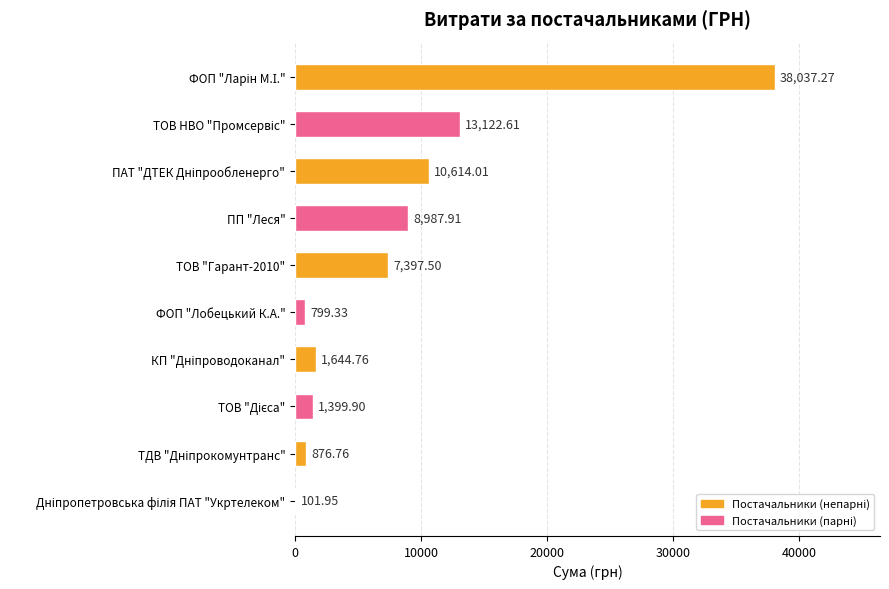

What is the sum of all values?

82982.0